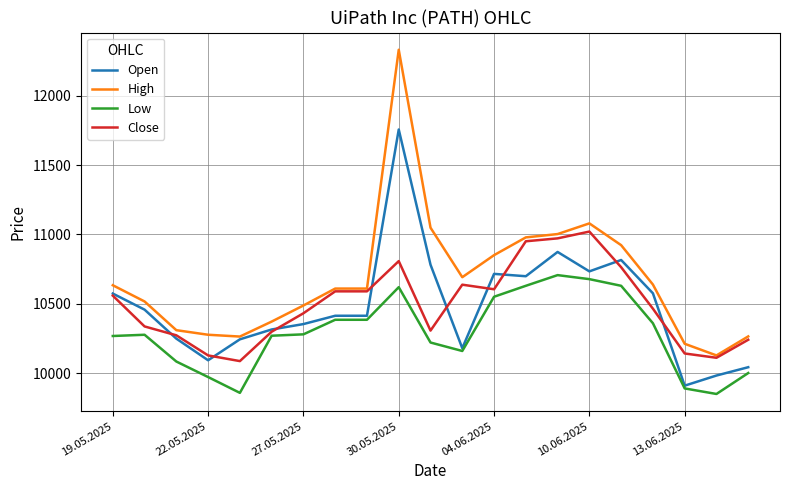

Rank the series by their maximum value, from highest to lowest.

High, Open, Close, Low